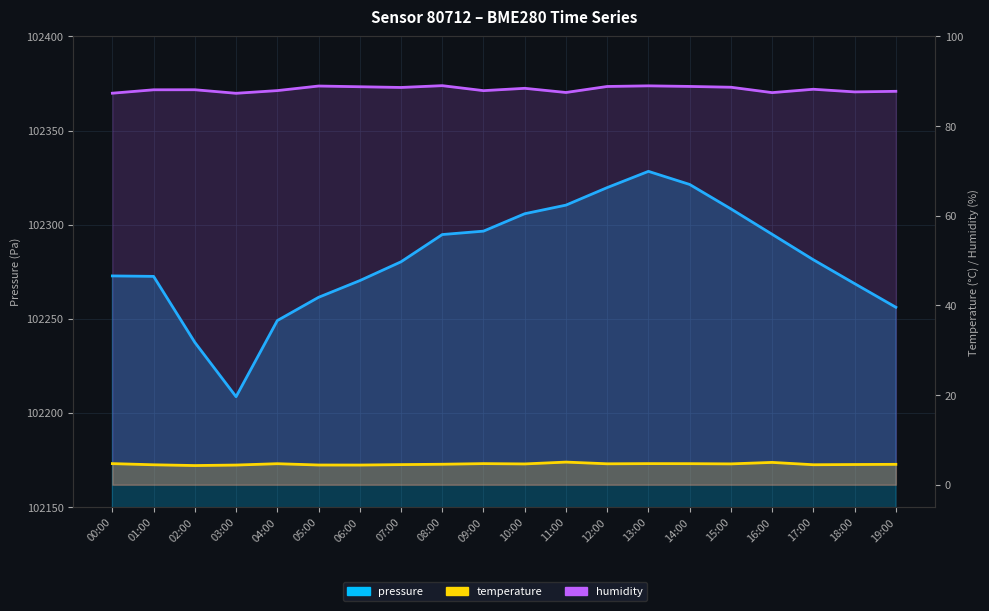

How many interior local peaks does the pressure series have?

1